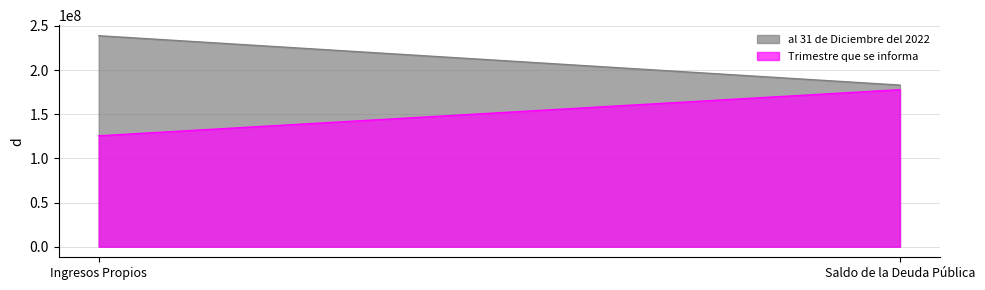

What are all the series names shown in the legend?

al 31 de Diciembre del 2022, Trimestre que se informa